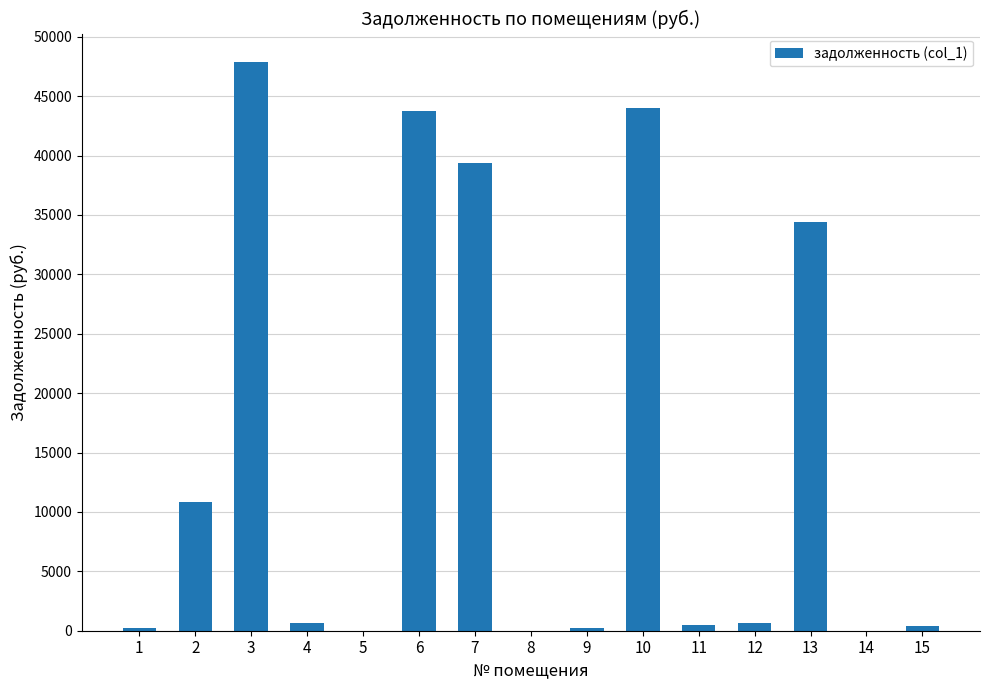

What is the difference between the values at 10 and 13?

9569.6